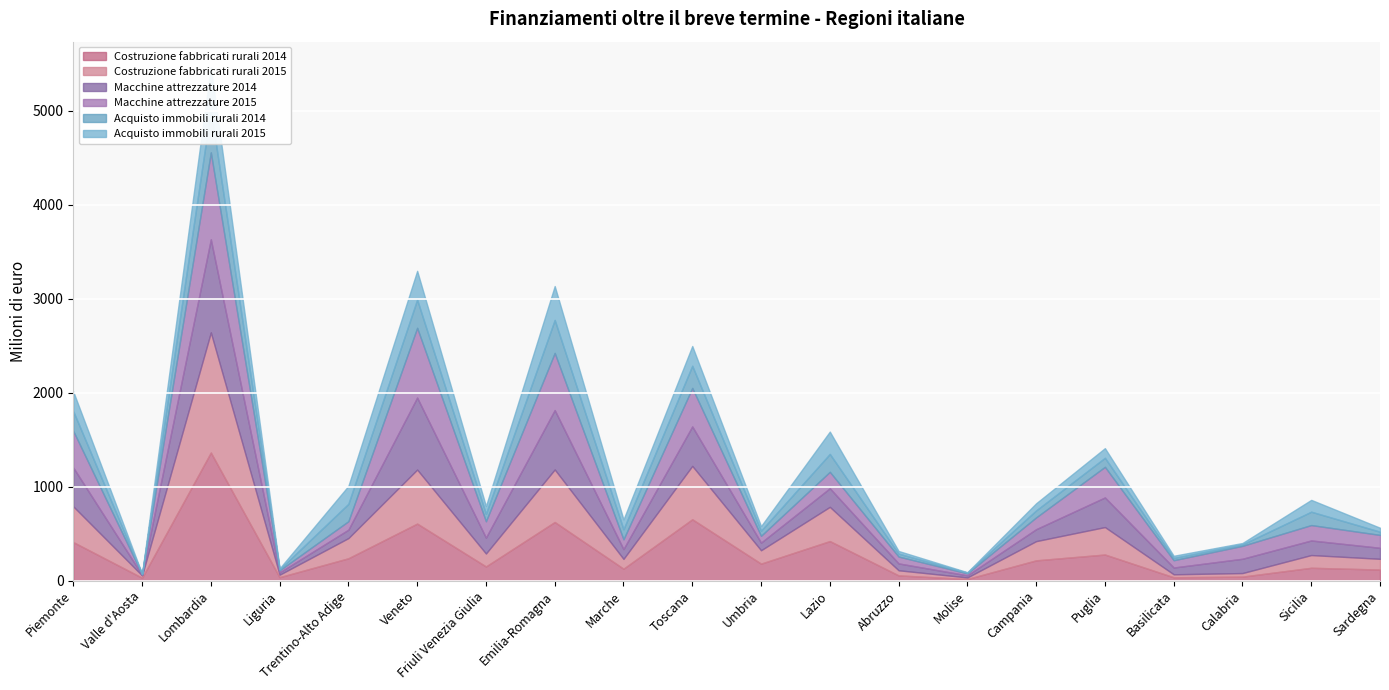

At which category does Acquisto immobili rurali 2015 reach its first local valley?

Valle d'Aosta